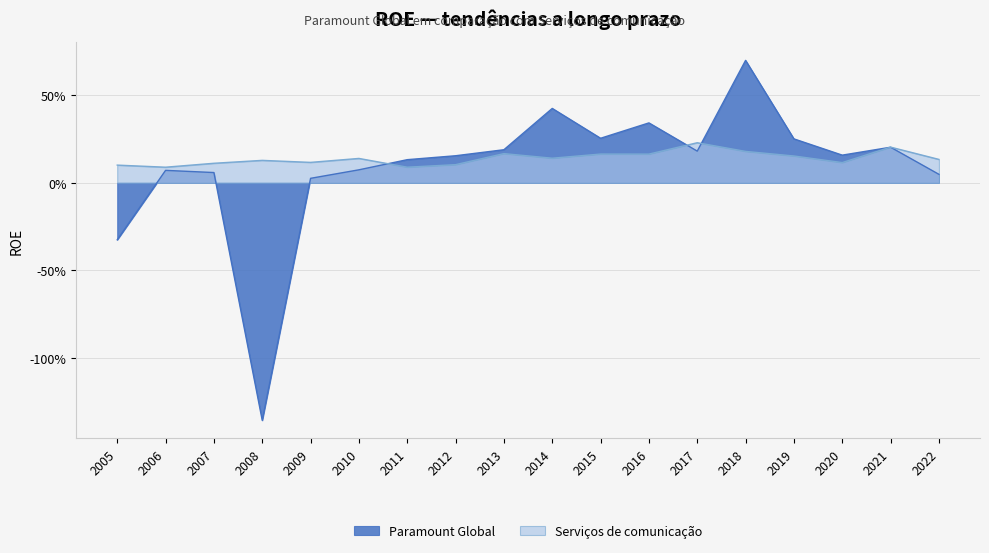

Between which two adjacent categories do Serviços de comunicação and Paramount Global first intersect?

2010 and 2011